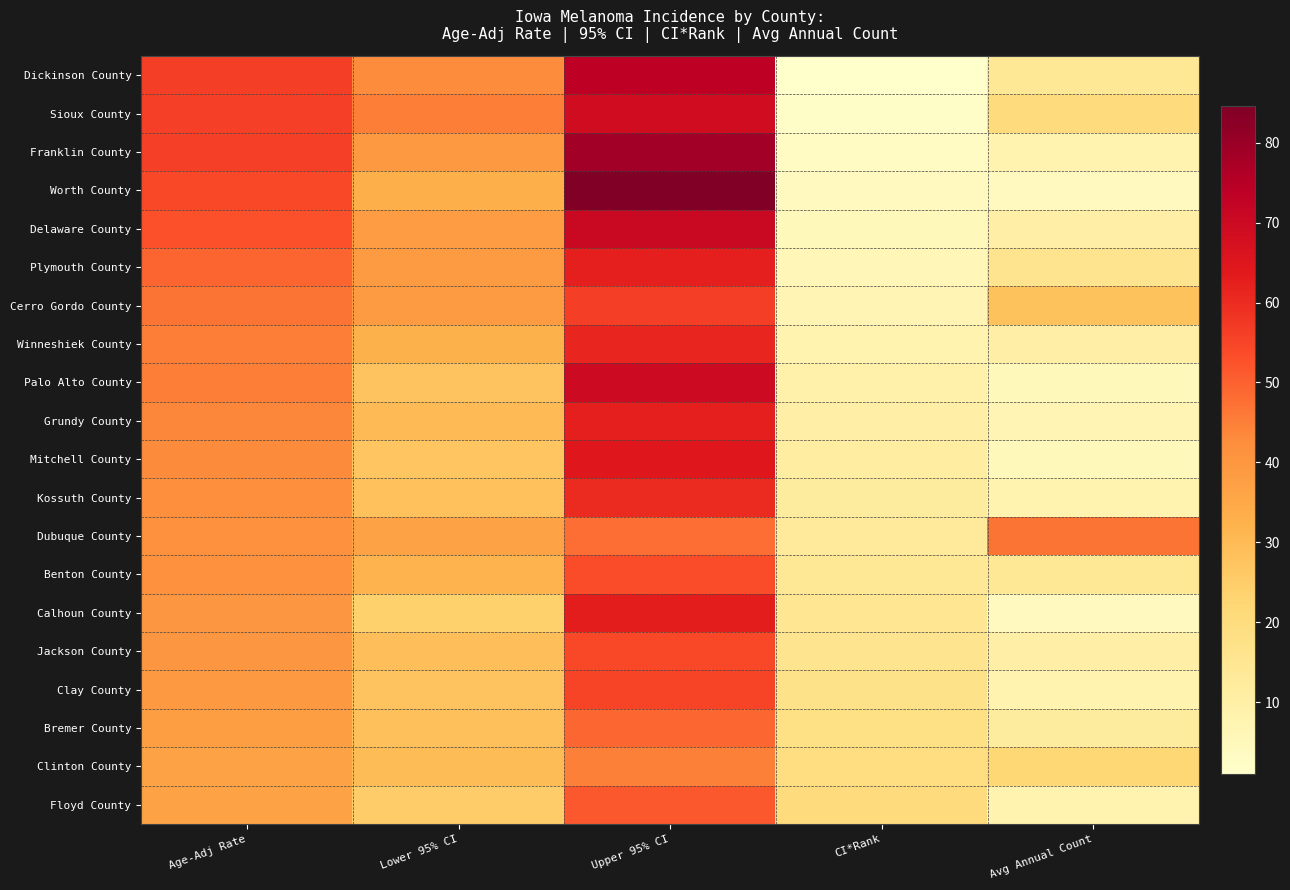

How many data points does each series have?

5